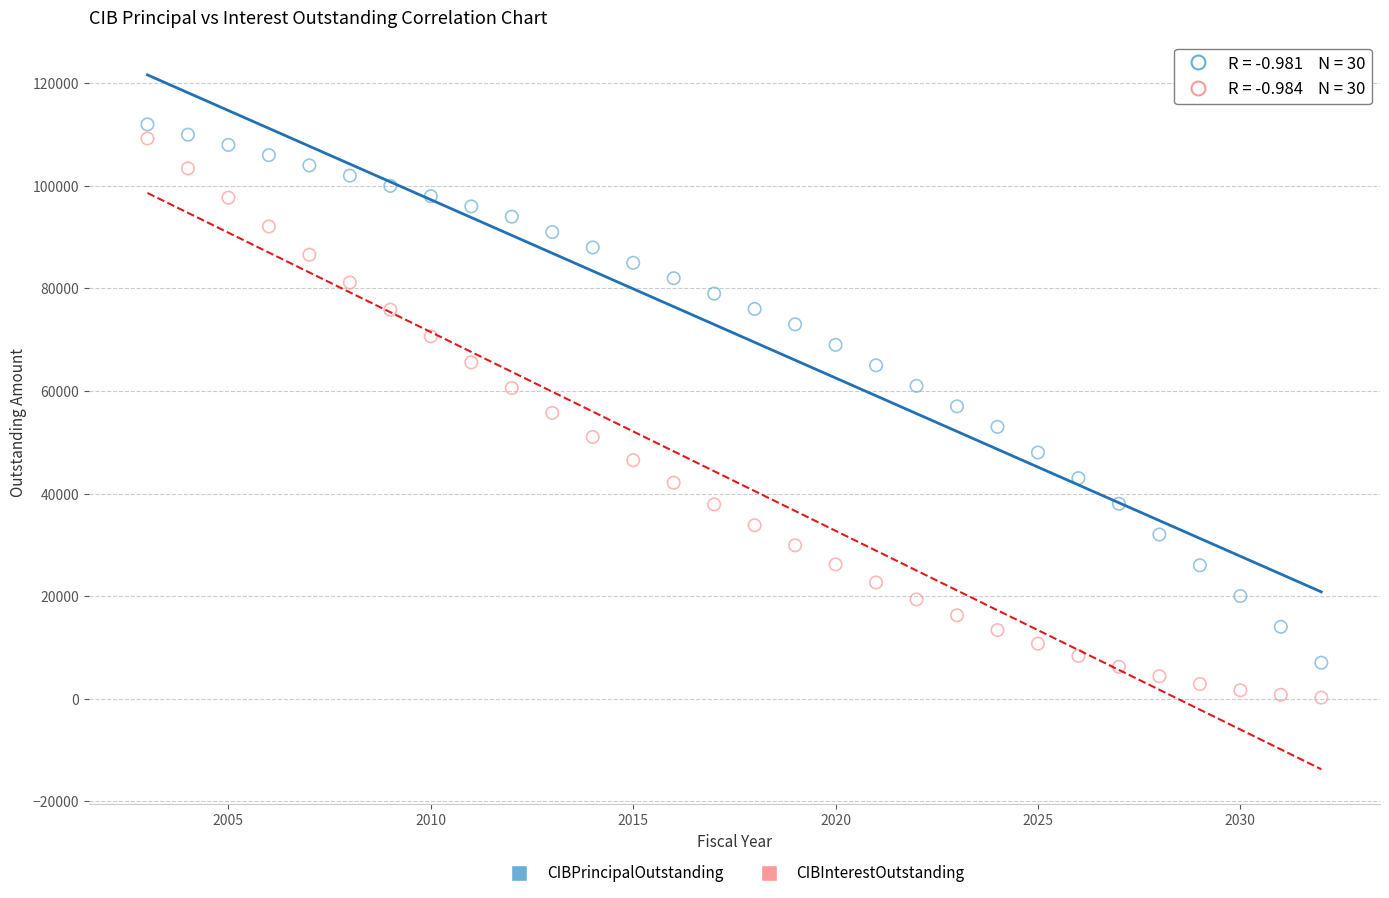

Which series has the largest Y range (max minus min)?

CIBInterestOutstanding